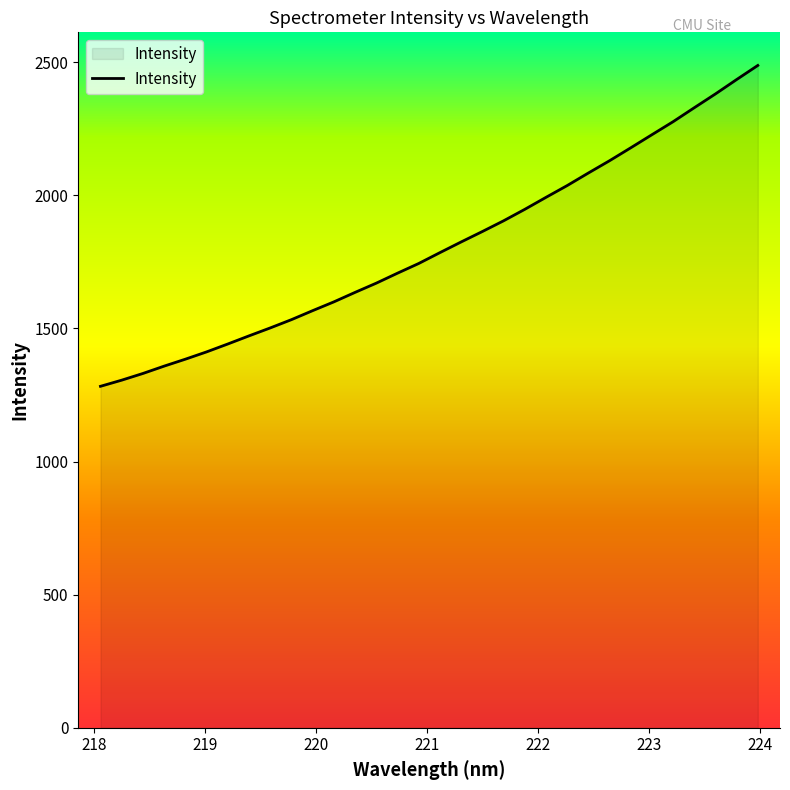

What is the maximum value shown in the chart?

2487.6